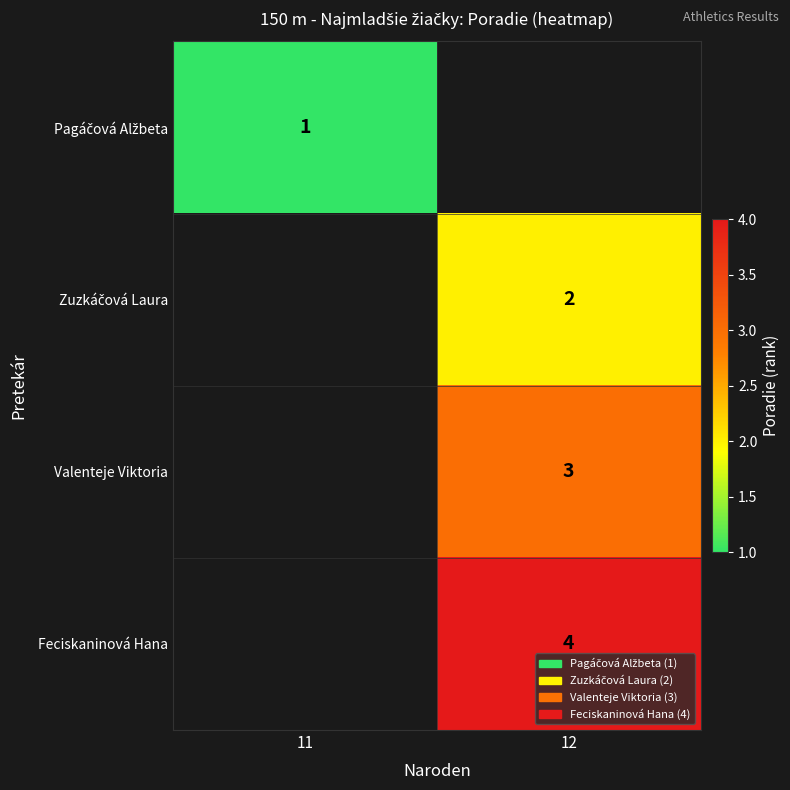

The Feciskaninová Hana series shows 7 at 12. True or false?

False